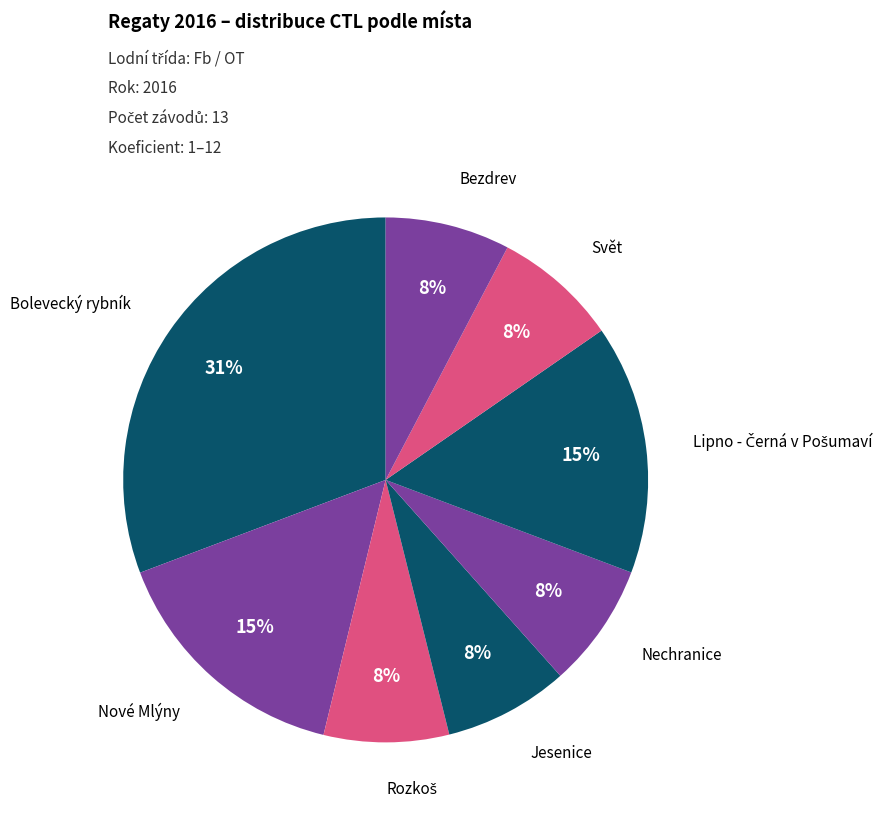

Is there any slice that represents more than half of the pie?

No